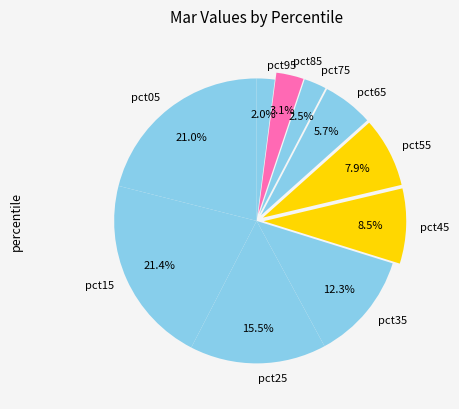

Which has a higher value, pct45 or pct35?

pct35